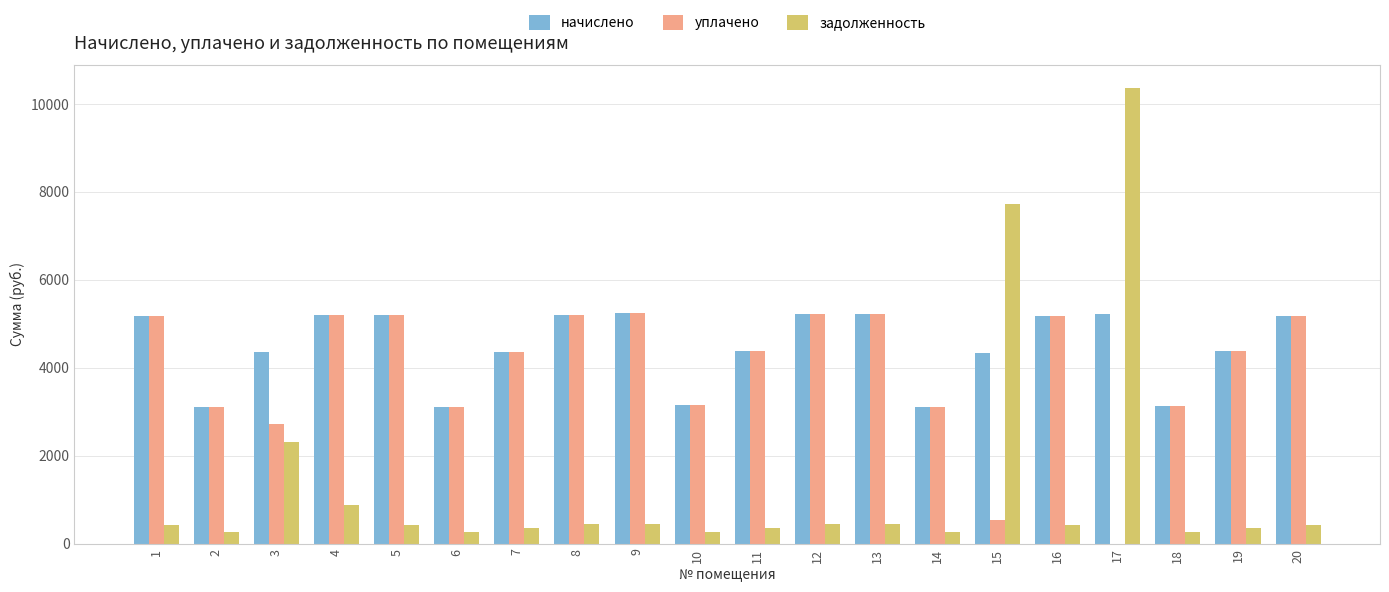

At which category does the chart reach its peak across all series?

17